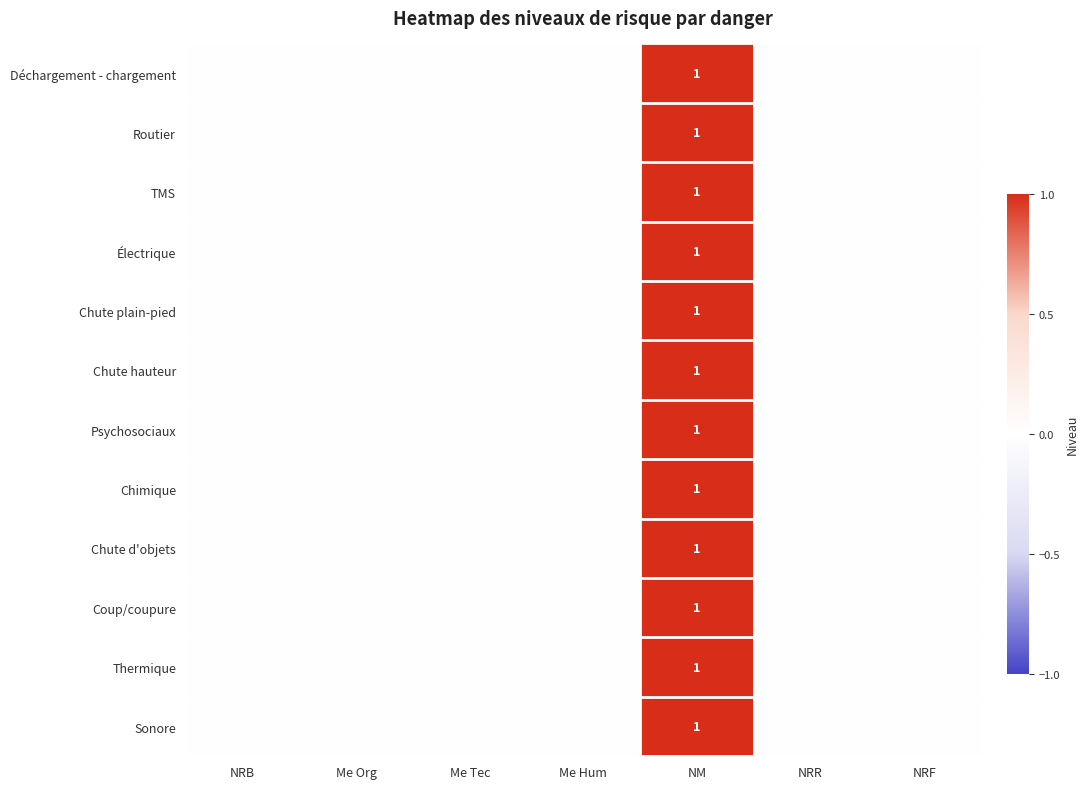

What is the greatest value displayed?

1